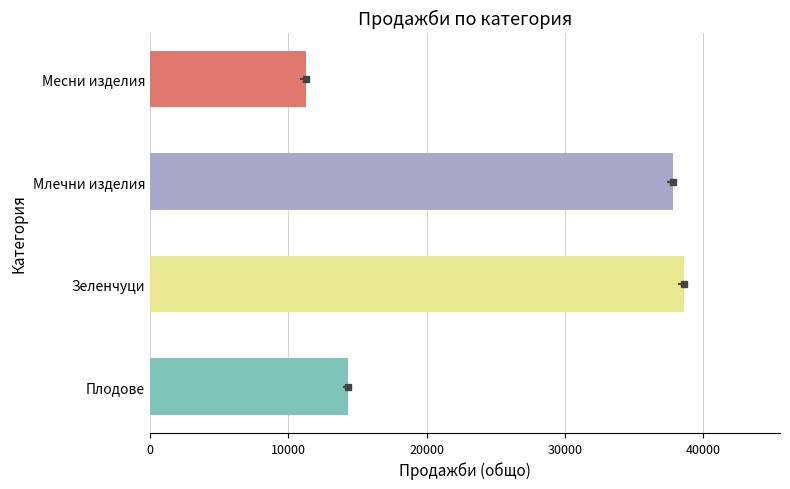

What is the sum of all values?

102040